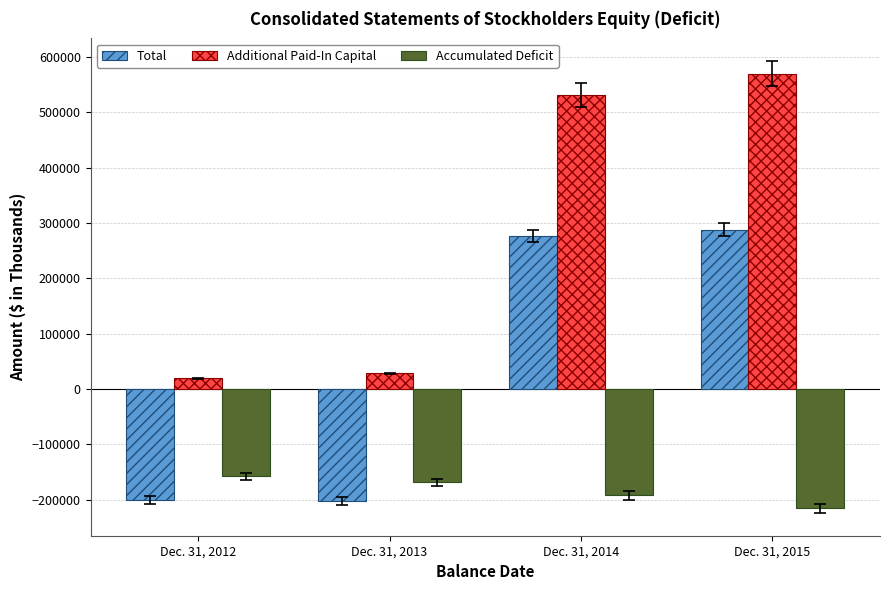

Rank the series by their average value, from highest to lowest.

Additional Paid-In Capital, Total, Accumulated Deficit